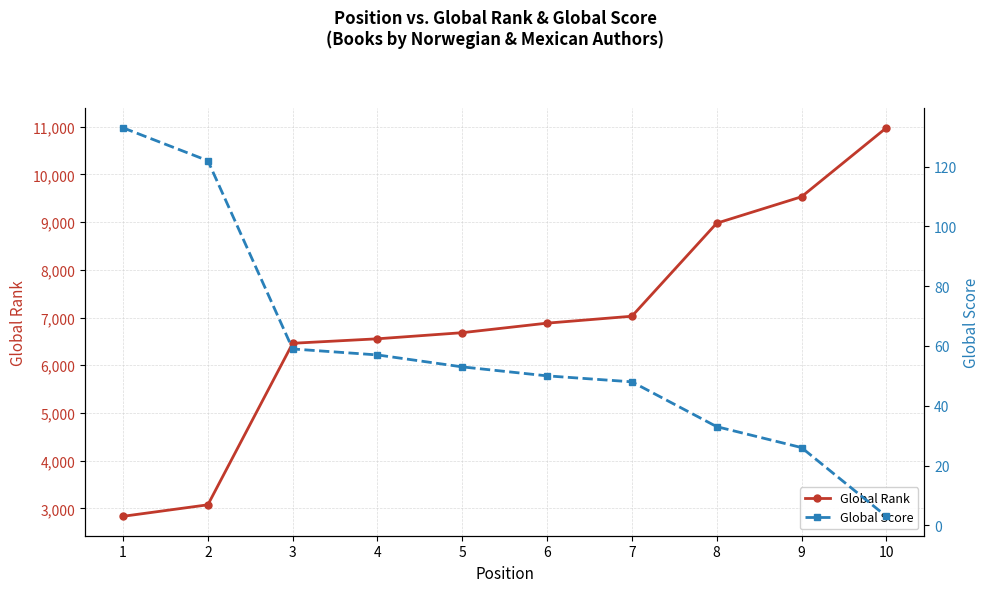

At which label is Global Rank closest to 6905?

6